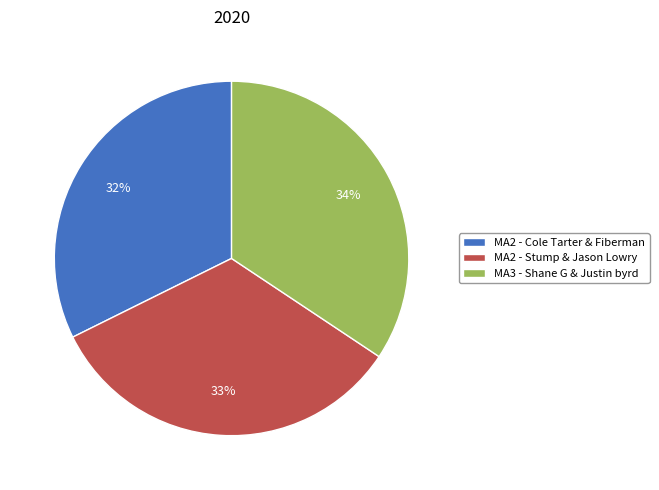

How many slices are in this pie chart?

3